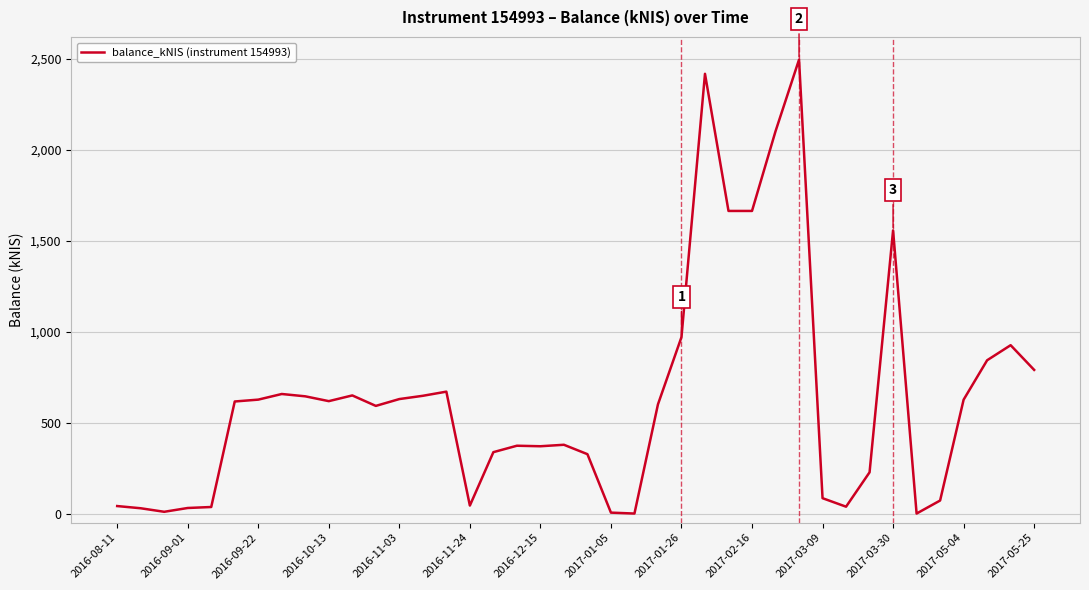

What is the difference between the maximum and minimum values?

2496.7